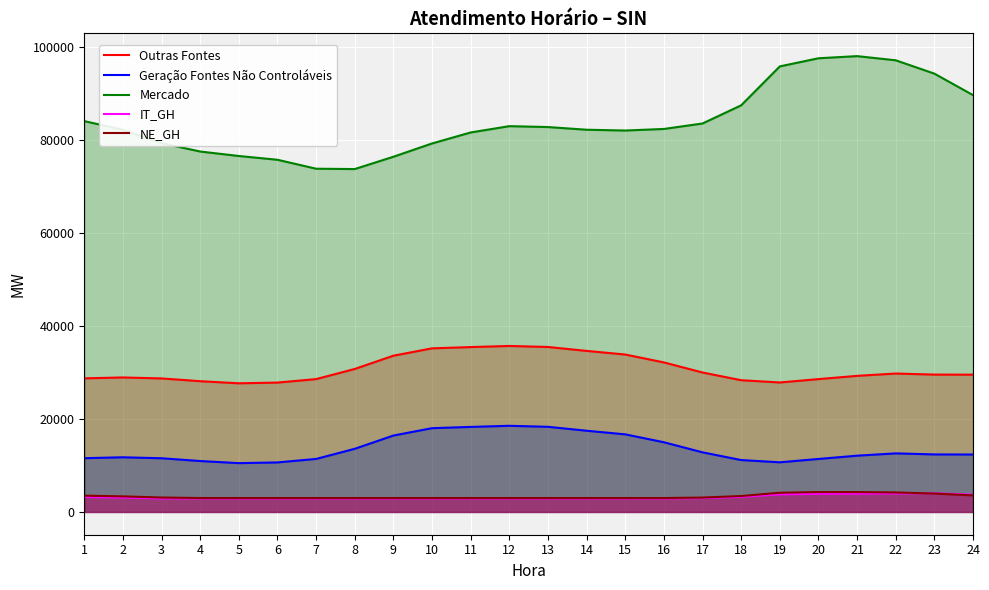

Which category has the lowest value across all series?

3